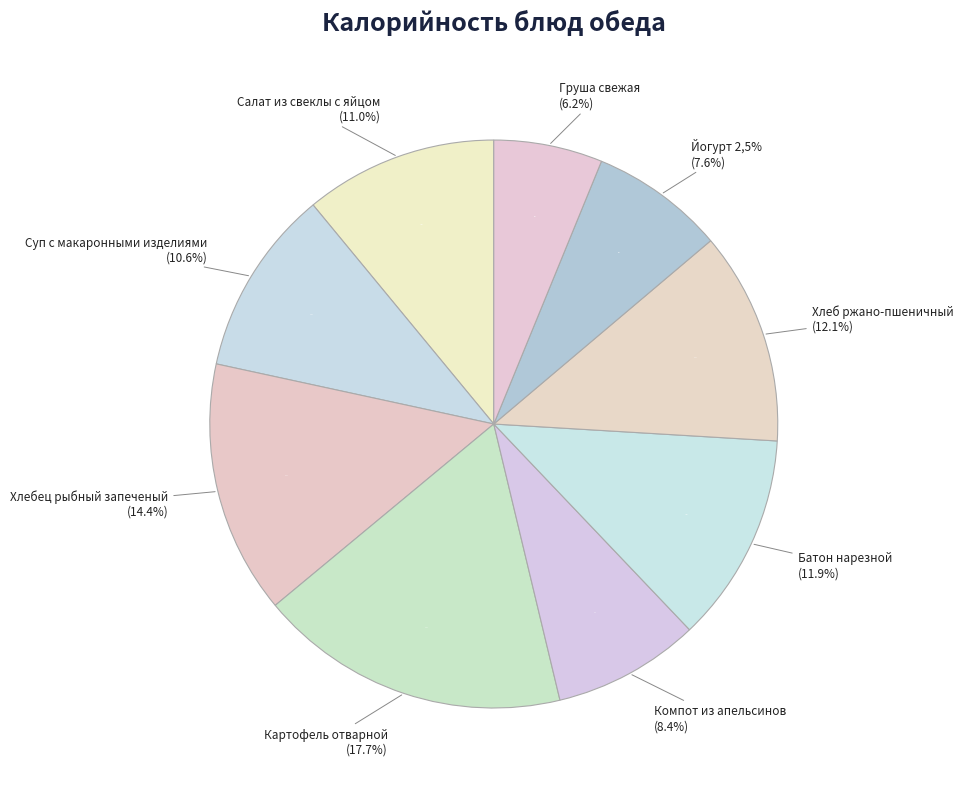

How many segments does this pie chart have?

9